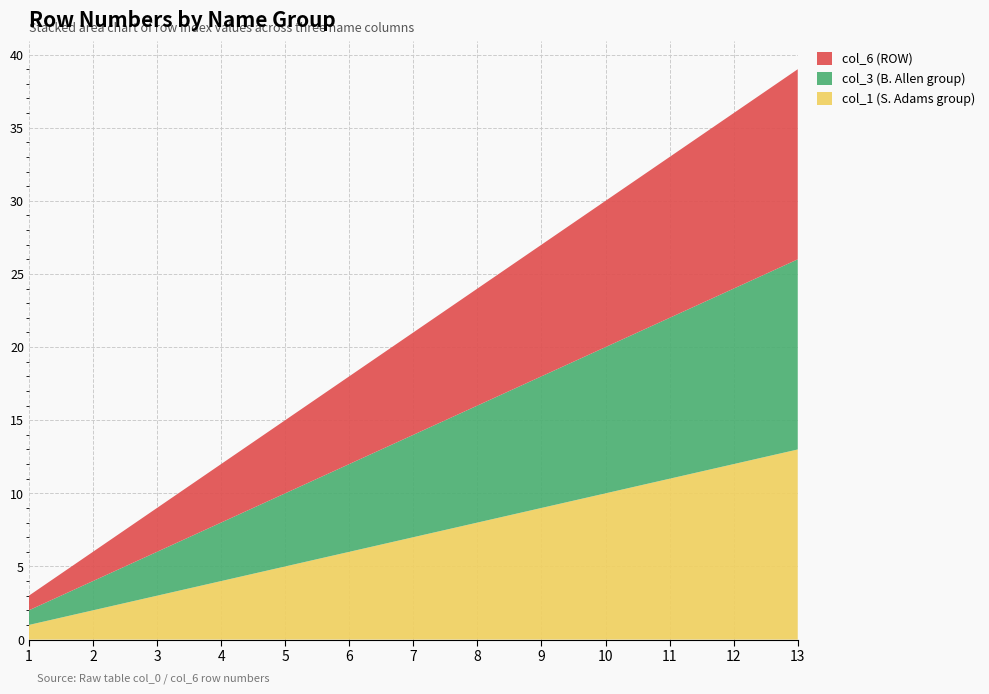

Reading left to right, what are all the values shown in this chart?

col_1 (S. Adams group): 1=1	2=2	3=3	4=4	5=5	6=6	7=7	8=8	9=9	10=10	11=11	12=12	13=13
col_3 (B. Allen group): 1=1	2=2	3=3	4=4	5=5	6=6	7=7	8=8	9=9	10=10	11=11	12=12	13=13
col_6 (ROW): 1=1	2=2	3=3	4=4	5=5	6=6	7=7	8=8	9=9	10=10	11=11	12=12	13=13